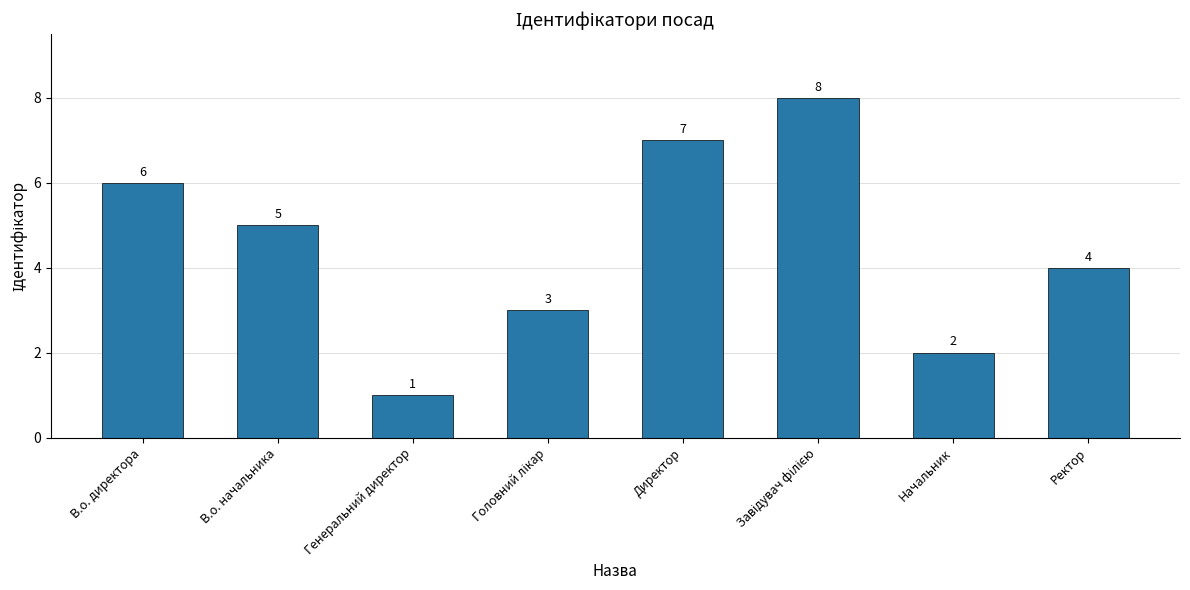

At which category does the chart reach its minimum across all series?

Генеральний директор